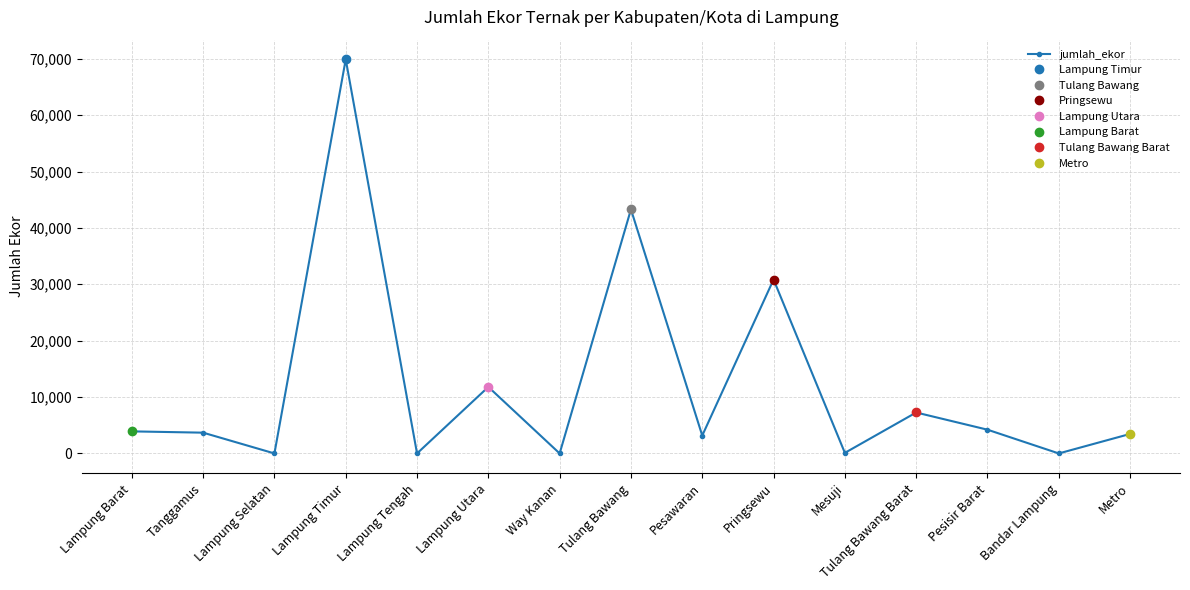

At which category does the chart reach its minimum across all series?

Lampung Selatan